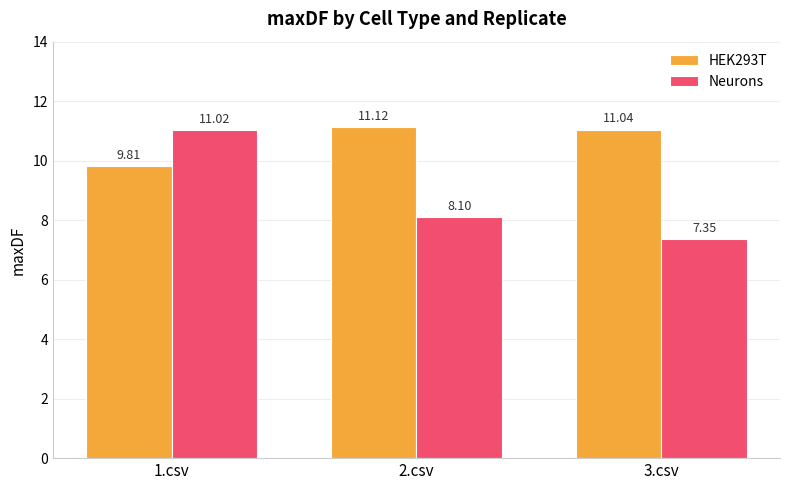

What are all the series names shown in the legend?

HEK293T, Neurons